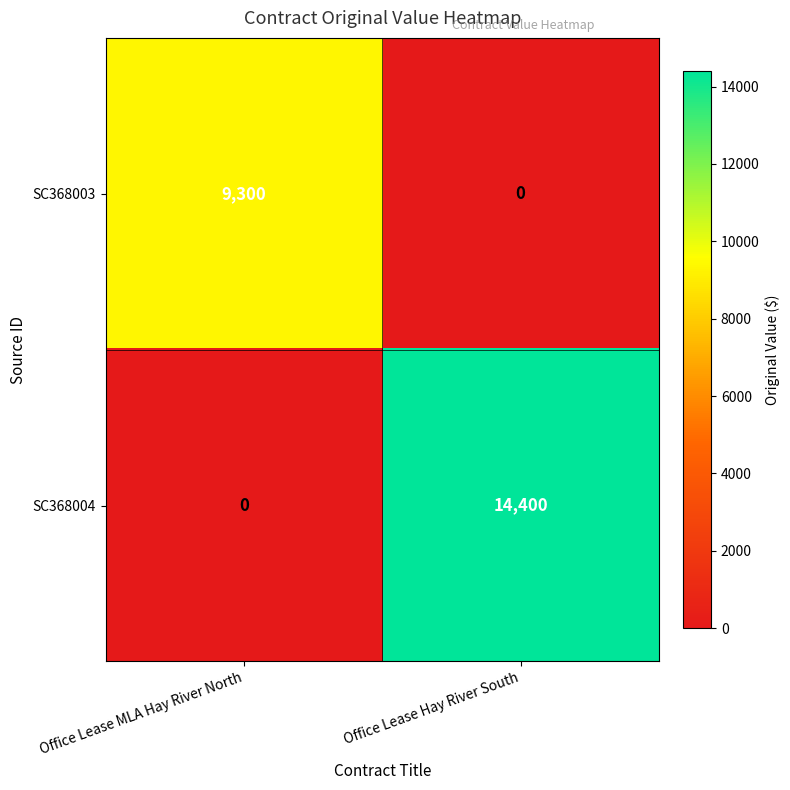

What value does the SC368003 series have at Office Lease MLA Hay River North, to the nearest 50?

9300